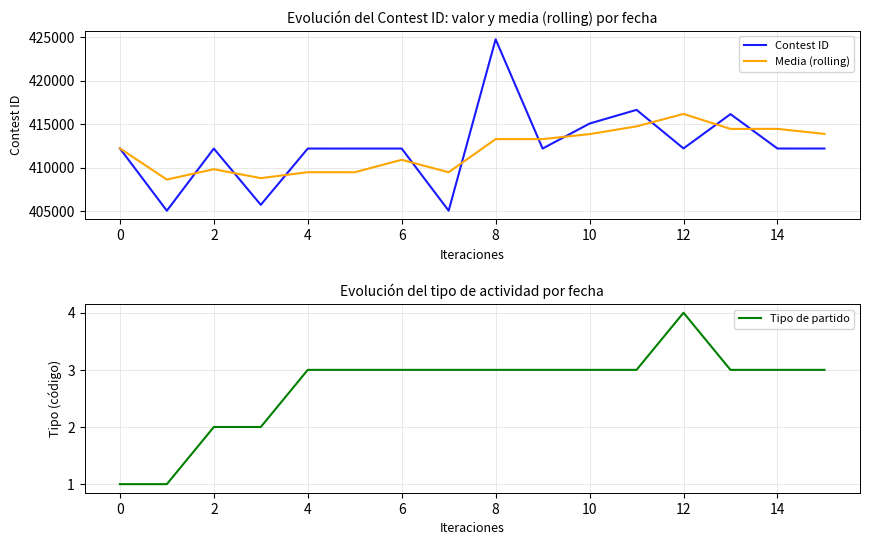

What are all the series names shown in the legend?

Contest ID, Media (rolling), Tipo de partido